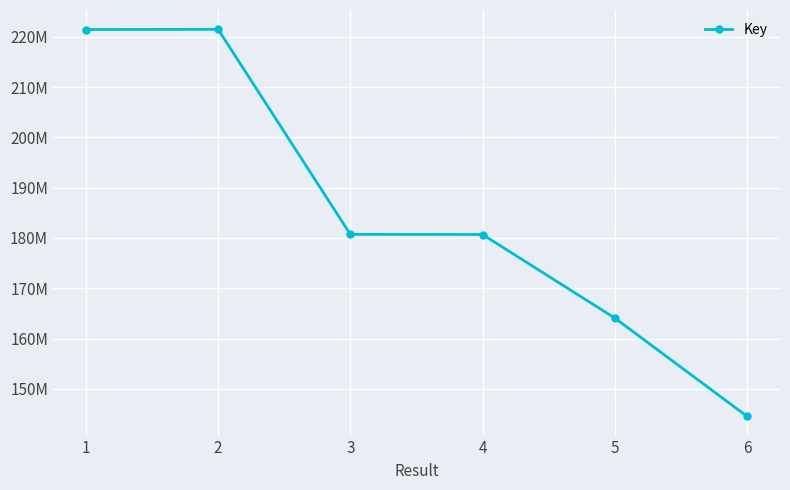

Which category has the lowest value across all series?

6